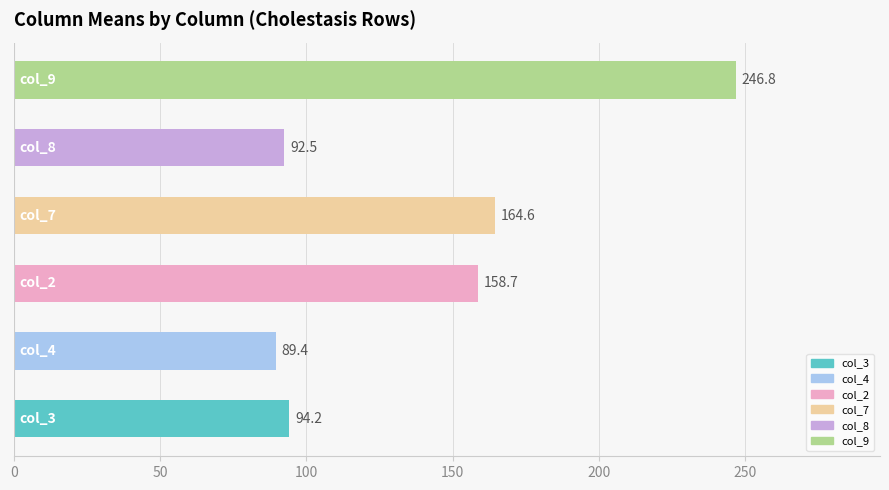

What is the maximum value shown in the chart?

246.8